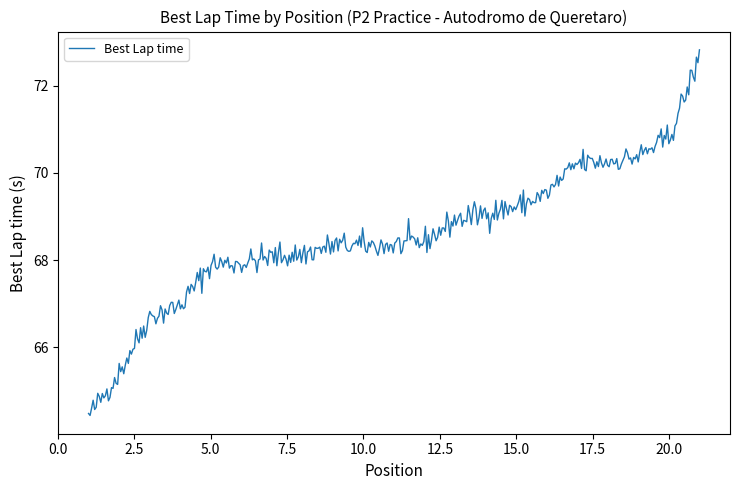

What is the maximum value shown in the chart?

72.8